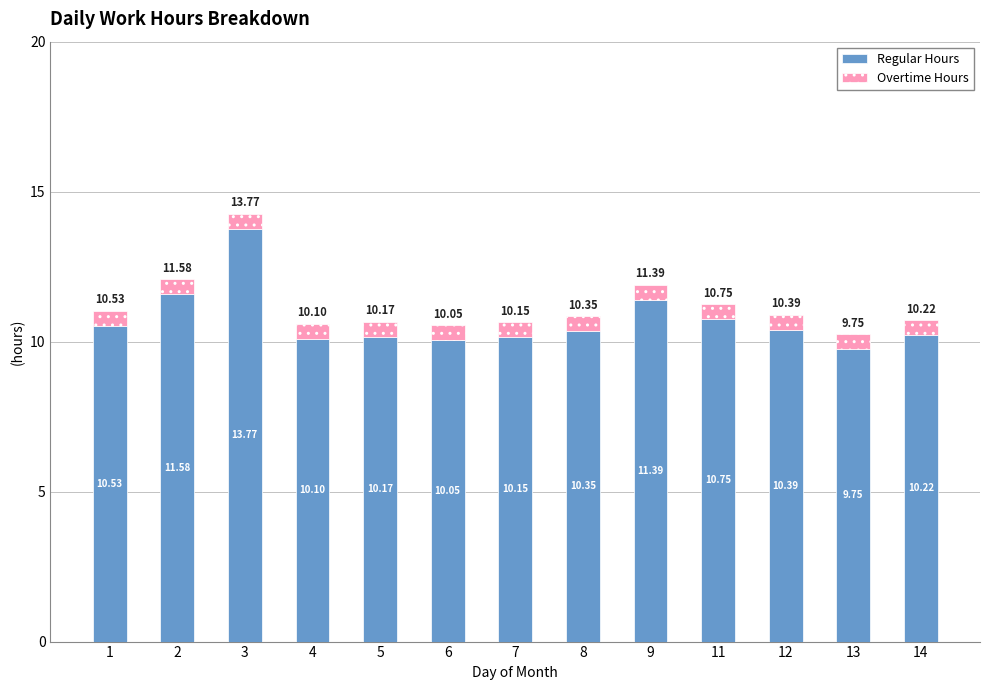

List the labels in order of Regular Hours value, smallest first.

13, 6, 4, 7, 5, 14, 8, 12, 1, 11, 9, 2, 3